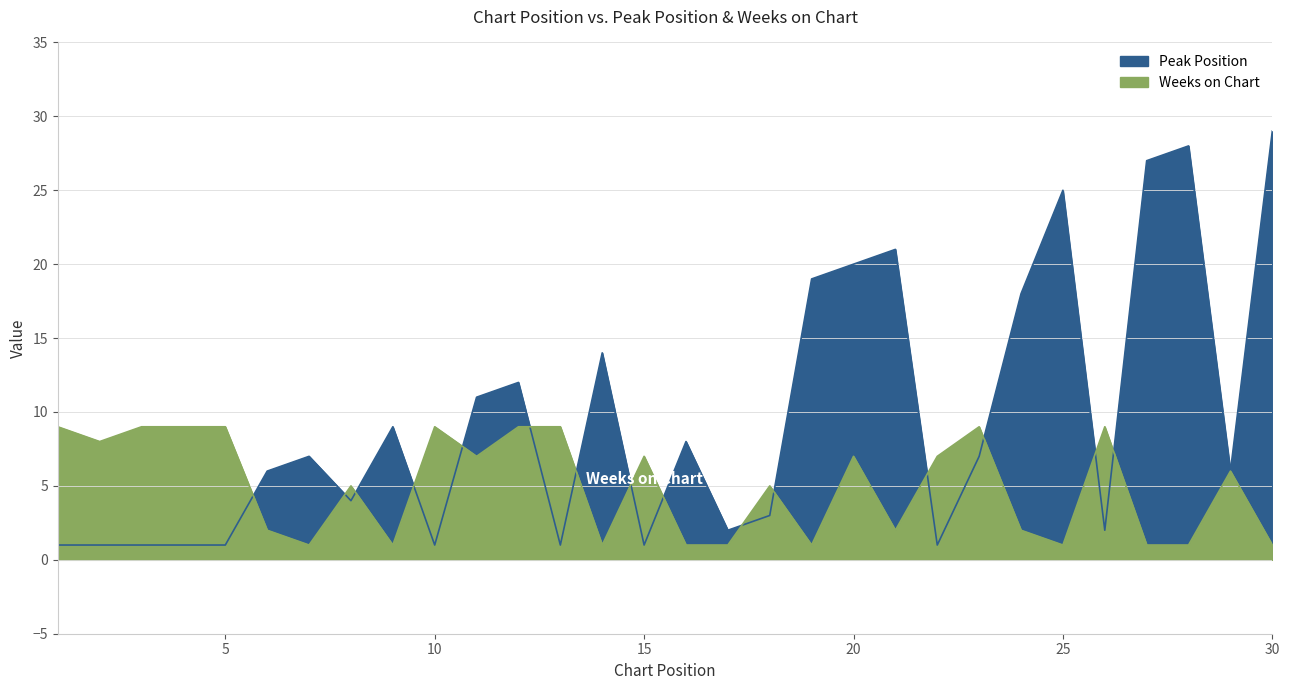

Which series has the widest spread of values?

Peak Position